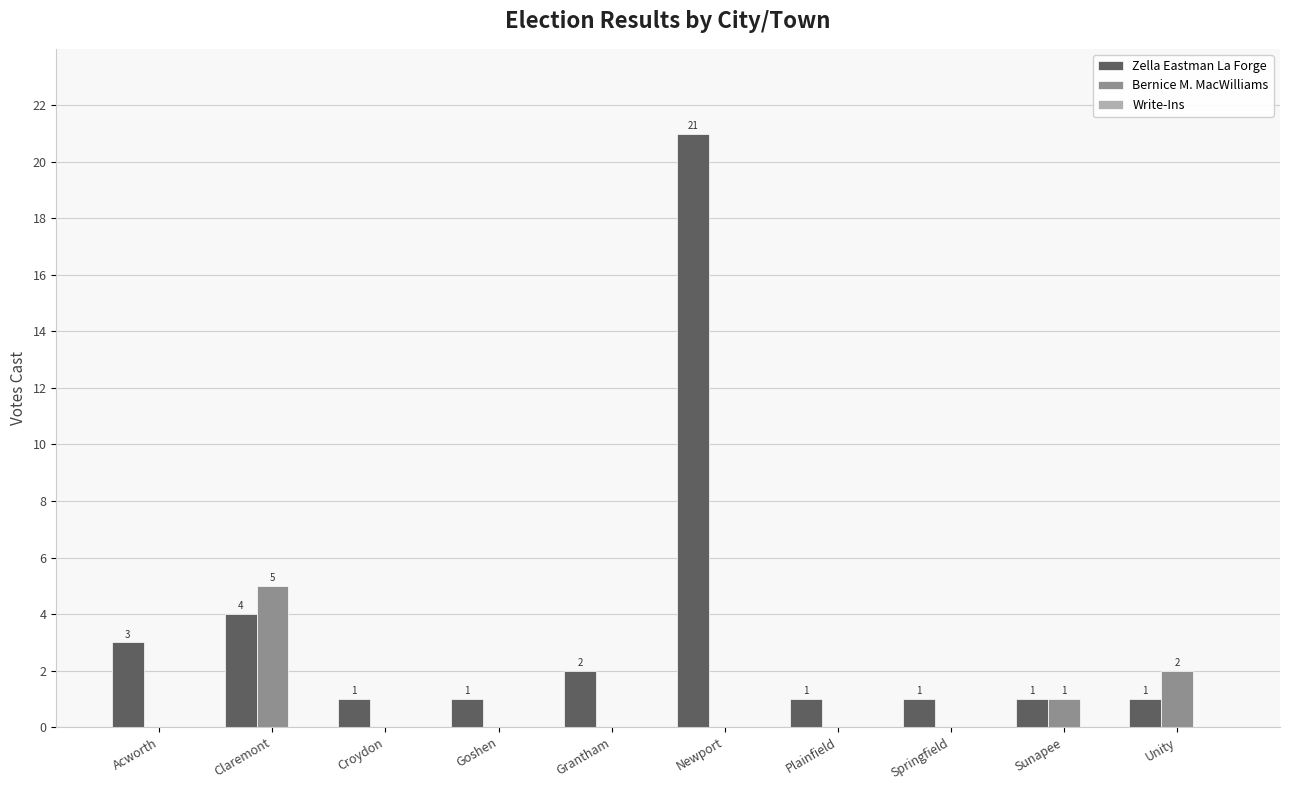

Which series has the largest range (max minus min)?

Zella Eastman La Forge